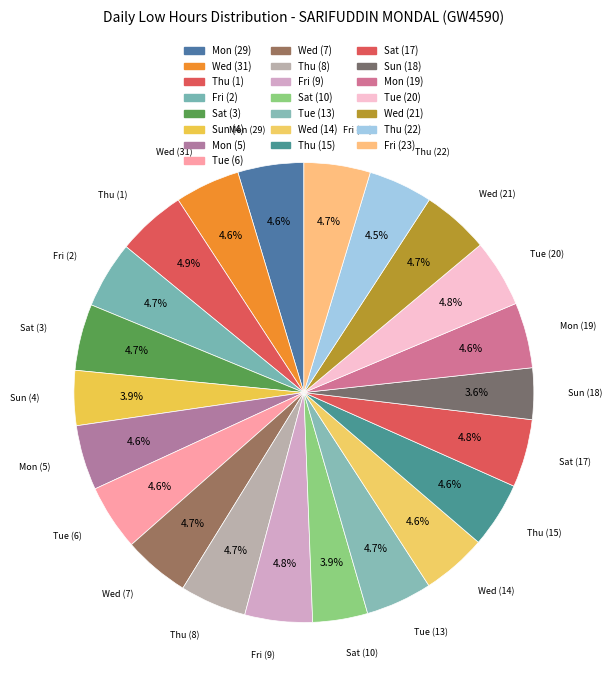

Count the number of slices in the pie.

22